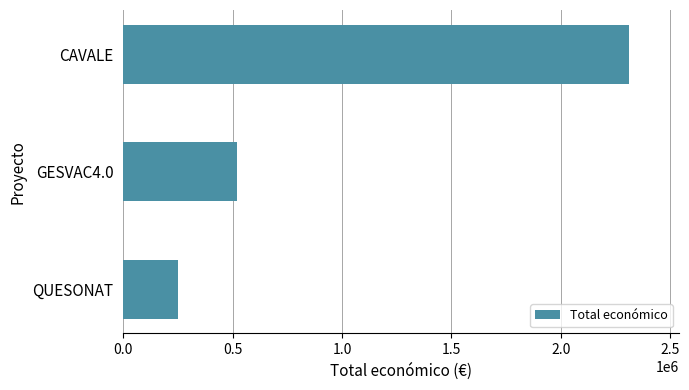

Rank the categories by value from lowest to highest.

QUESONAT, GESVAC4.0, CAVALE